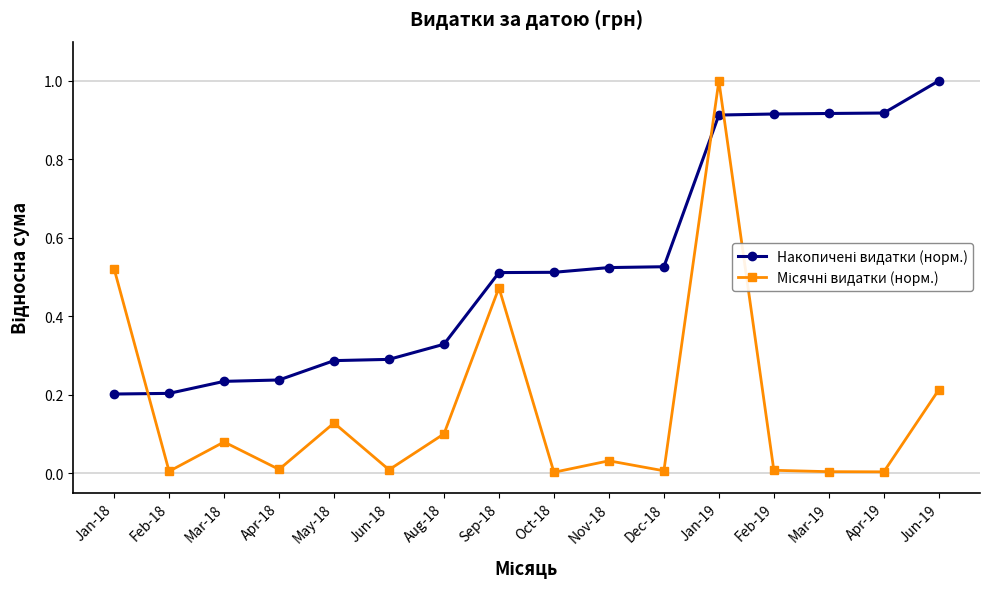

How many lines are shown in the chart?

2